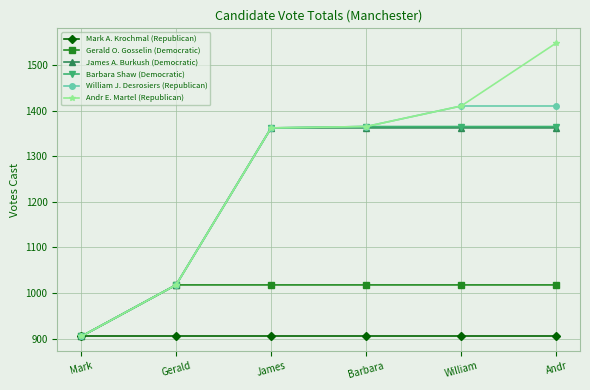

What is the difference between the second highest and second lowest values in the William J. Desrosiers (Republican) series?

392